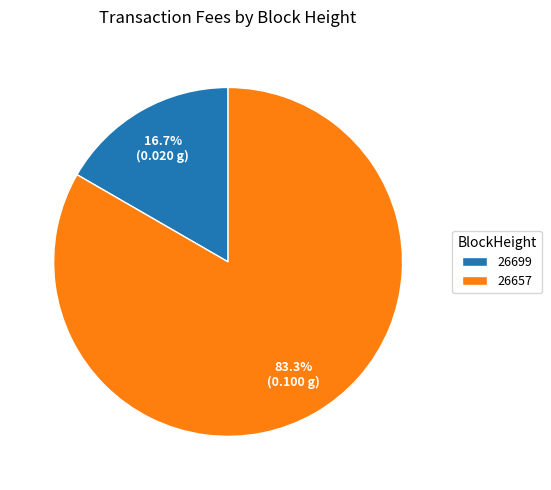

Combined, do 26657 and 26699 account for over 50%?

Yes